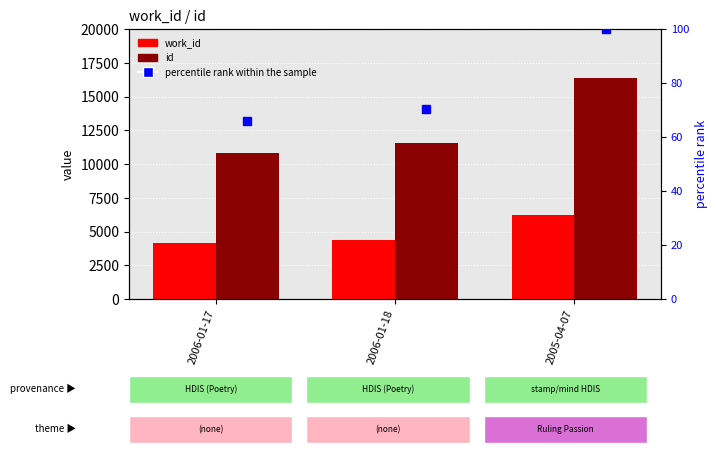

At which label does id reach its peak?

2005-04-07